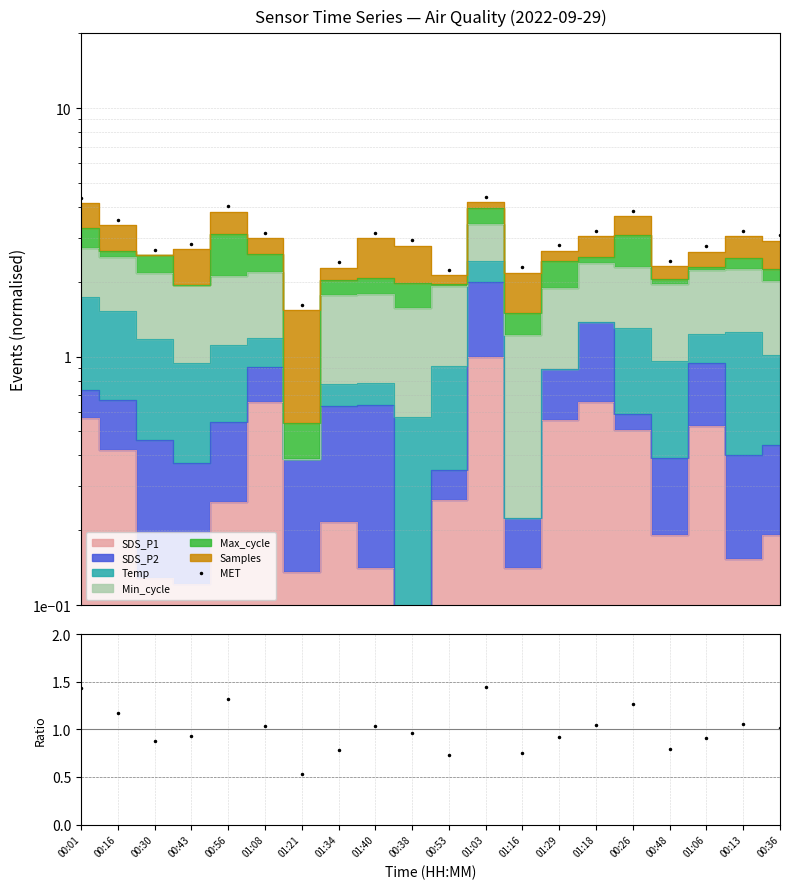

What is the label of the 15th point from the left?

01:18